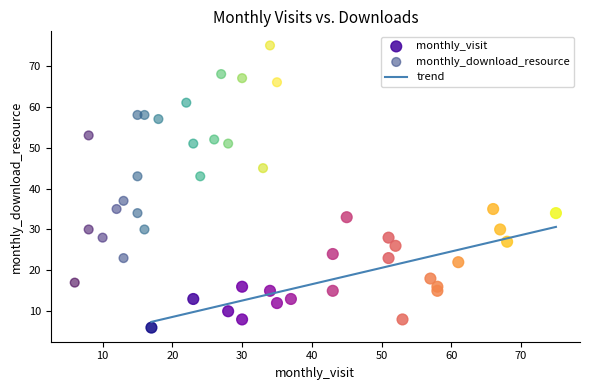

Which series has the widest spread of Y values?

monthly_download_resource